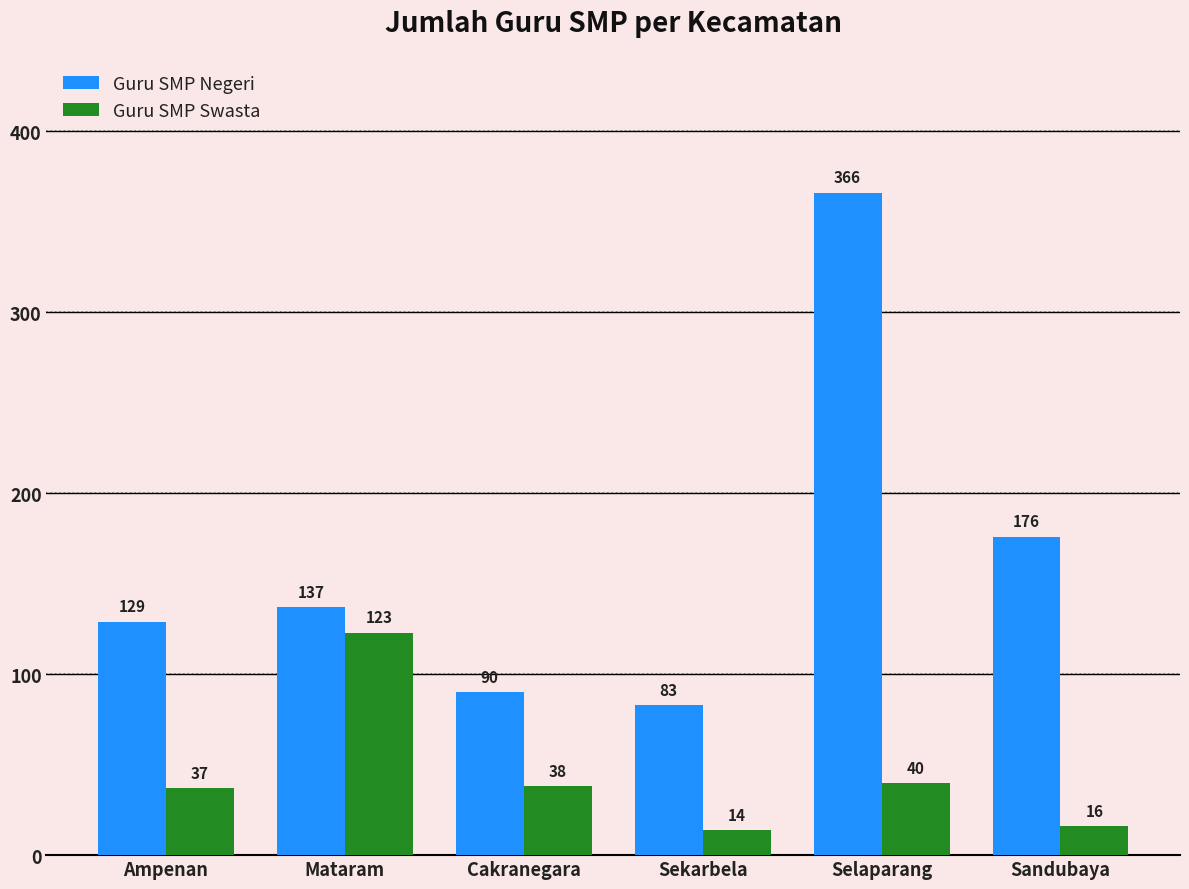

What is the label of the 1st bar from the right?

Sandubaya